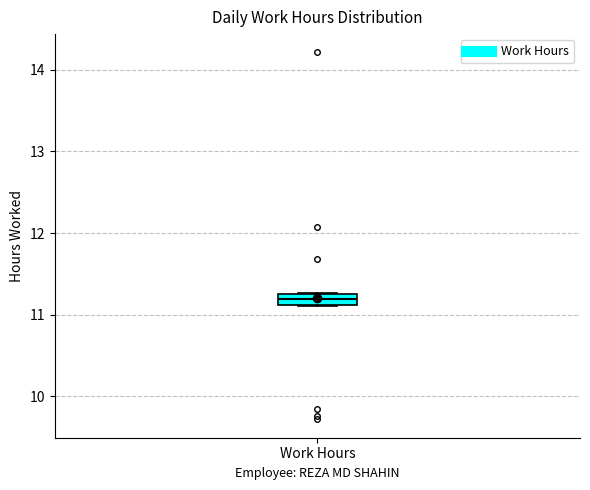

Where does the median line of the box for Work Hours sit on the y-axis? The values are not printed on the chart, so give them approximately, as read against the axis.

11.2